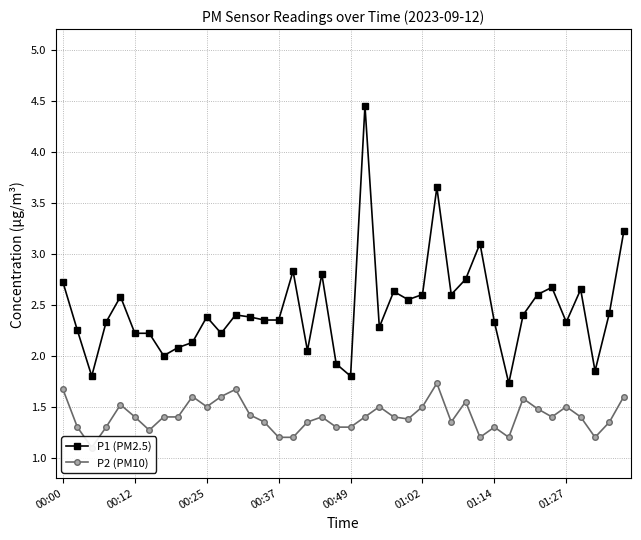

Which series has the widest spread of values?

P1 (PM2.5)